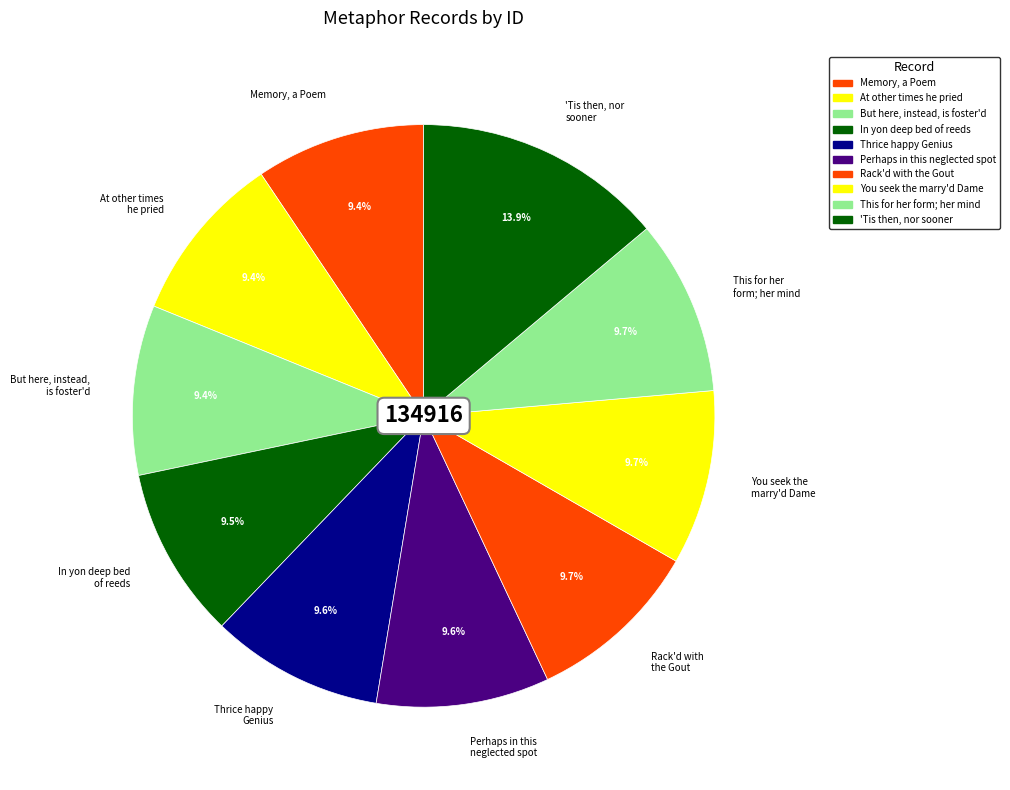

Approximately how many times larger is the value at Memory, a Poem compared to 'Tis then, nor sooner?

0.7